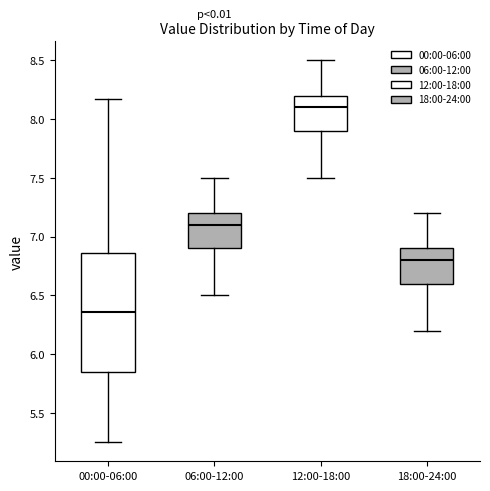

Which box's median line is the lowest?

00:00-06:00